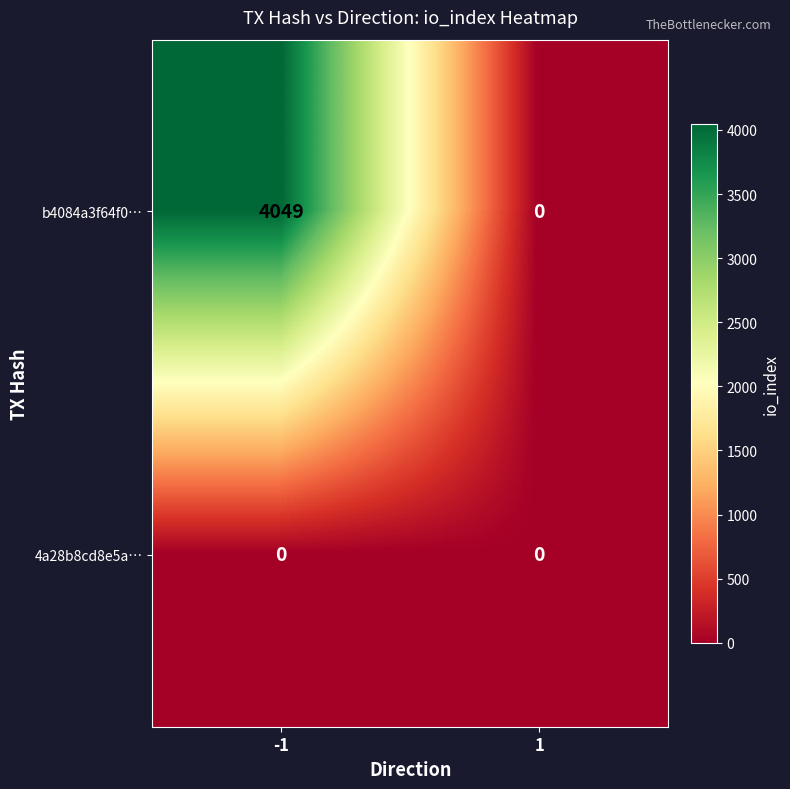

What is the maximum value for b4084a3f64f0…?

4049